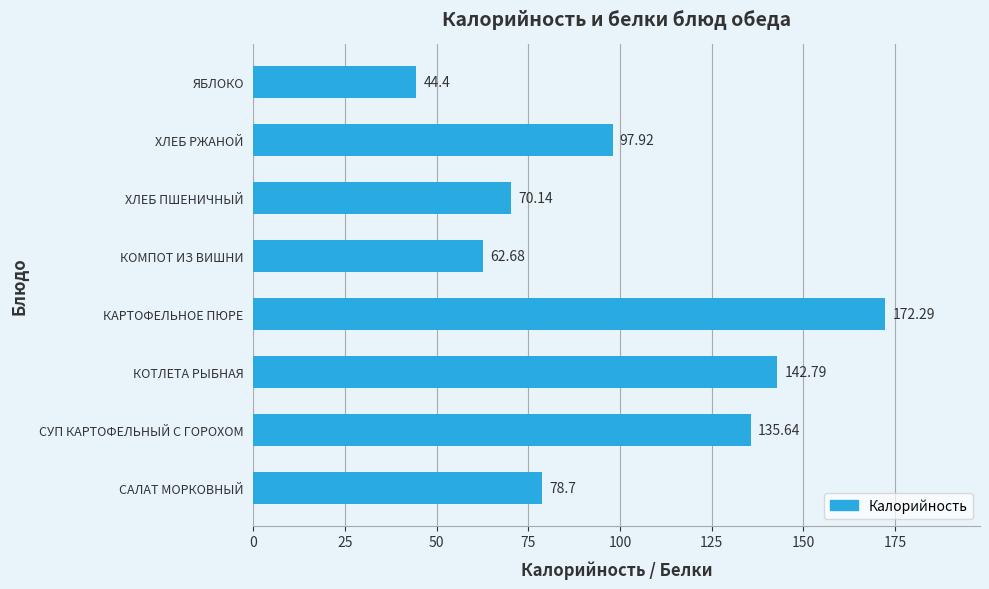

At which label is the value closest to 108?

ХЛЕБ РЖАНОЙ